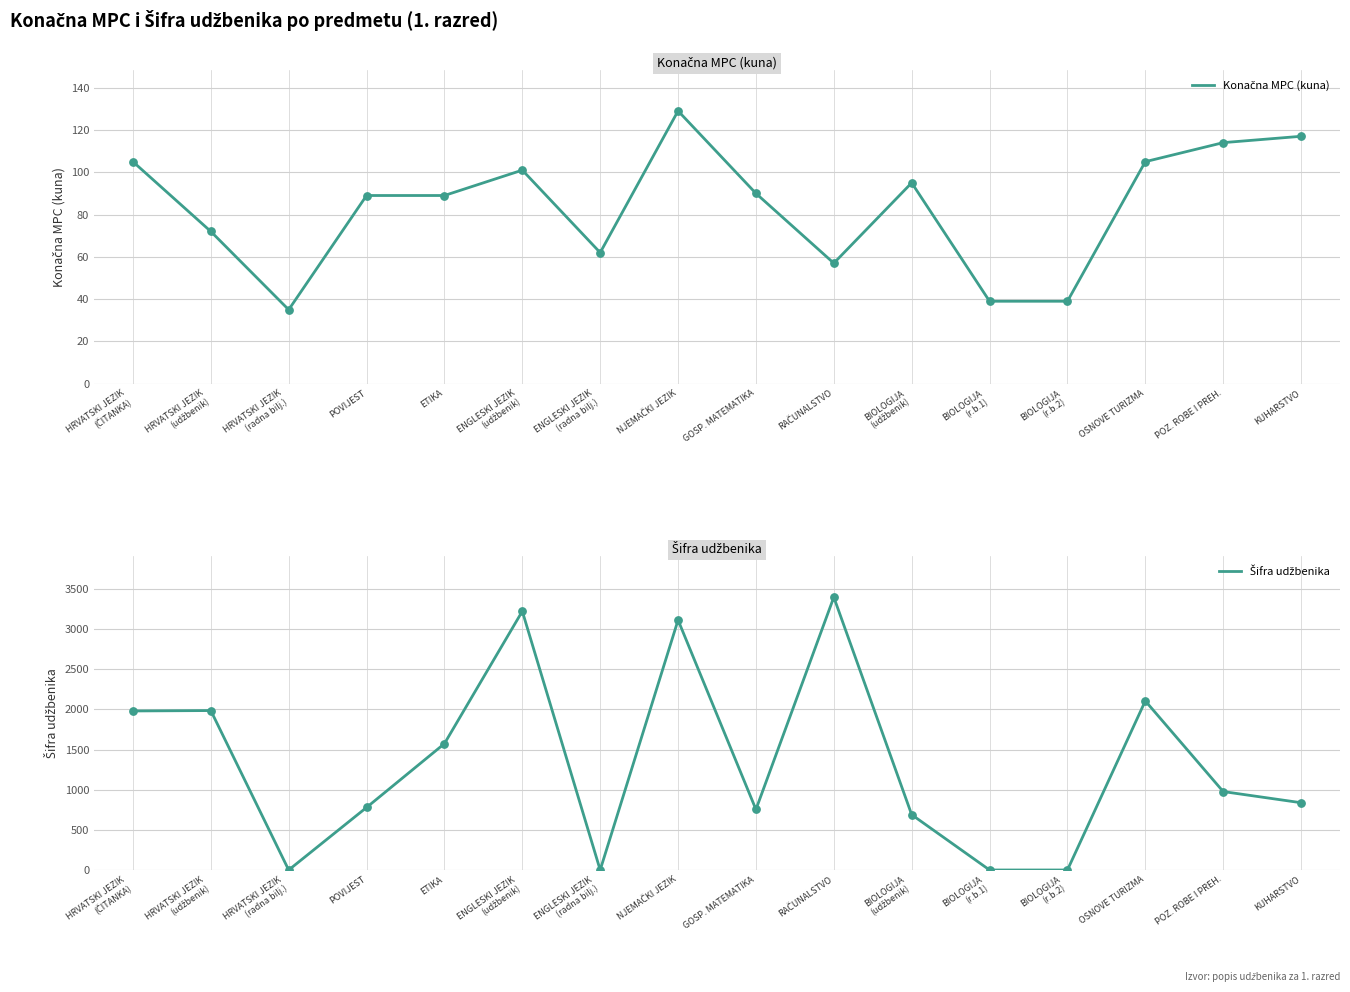

Which series contains the highest Y value?

Šifra udžbenika